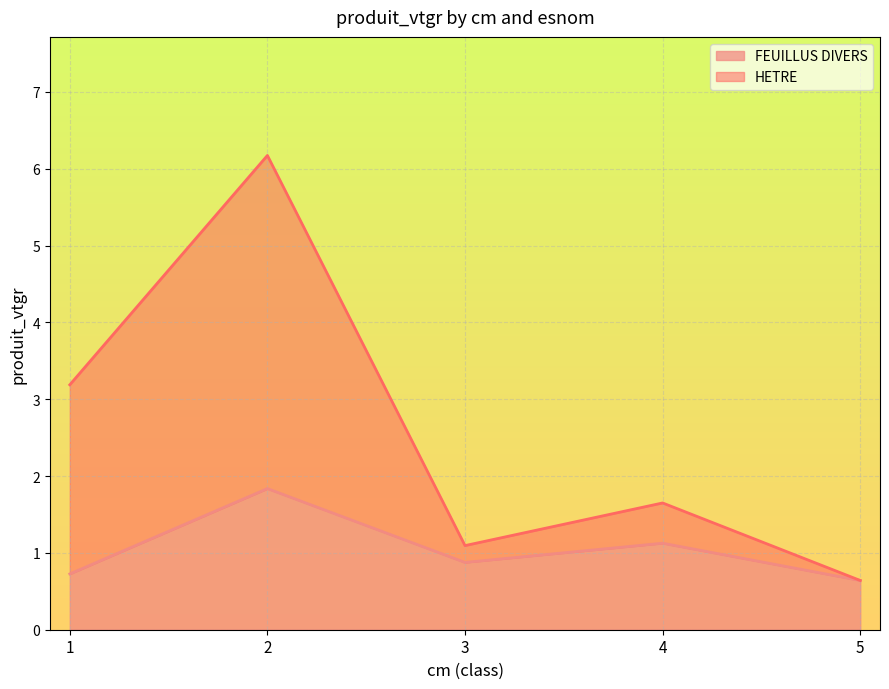

Reading left to right, what are all the values shown in this chart?

FEUILLUS DIVERS: 0.7	1.8	0.9	1.1	0.6
HETRE: 3.2	6.2	1.1	1.6	0.6